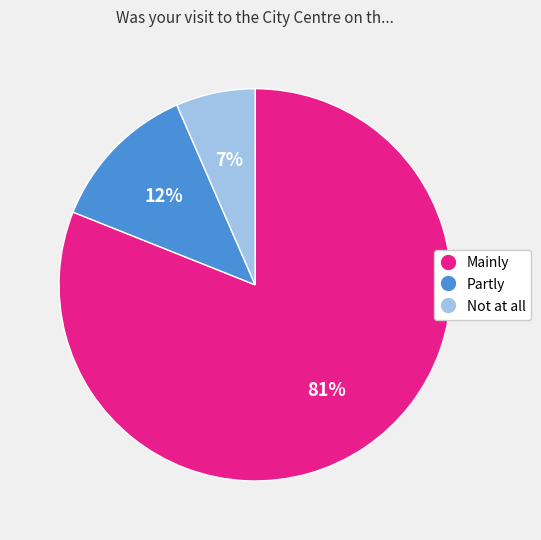

Does Partly account for over 50% of the chart?

No